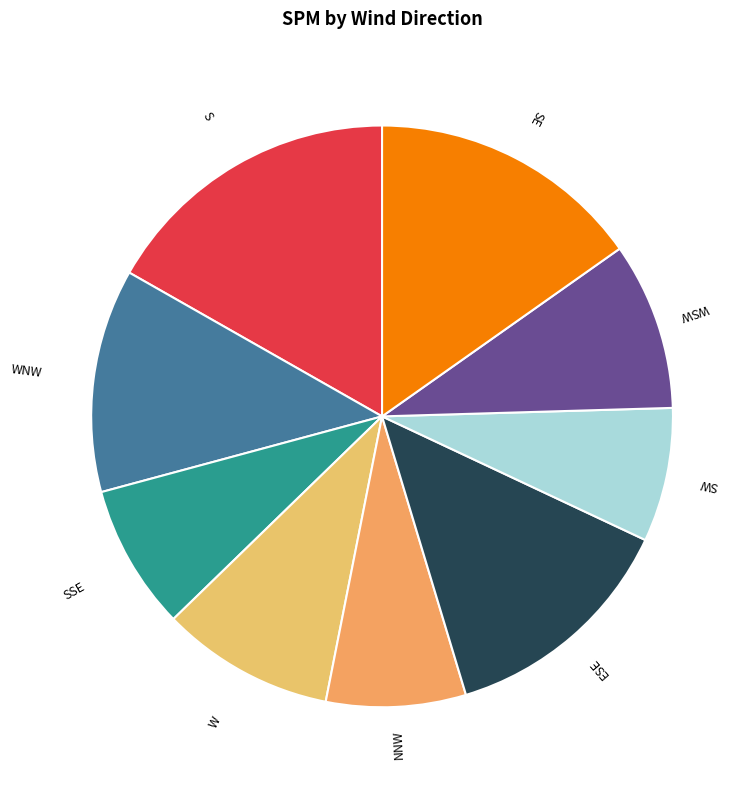

Do SE and ESE together represent more than half of the pie?

No